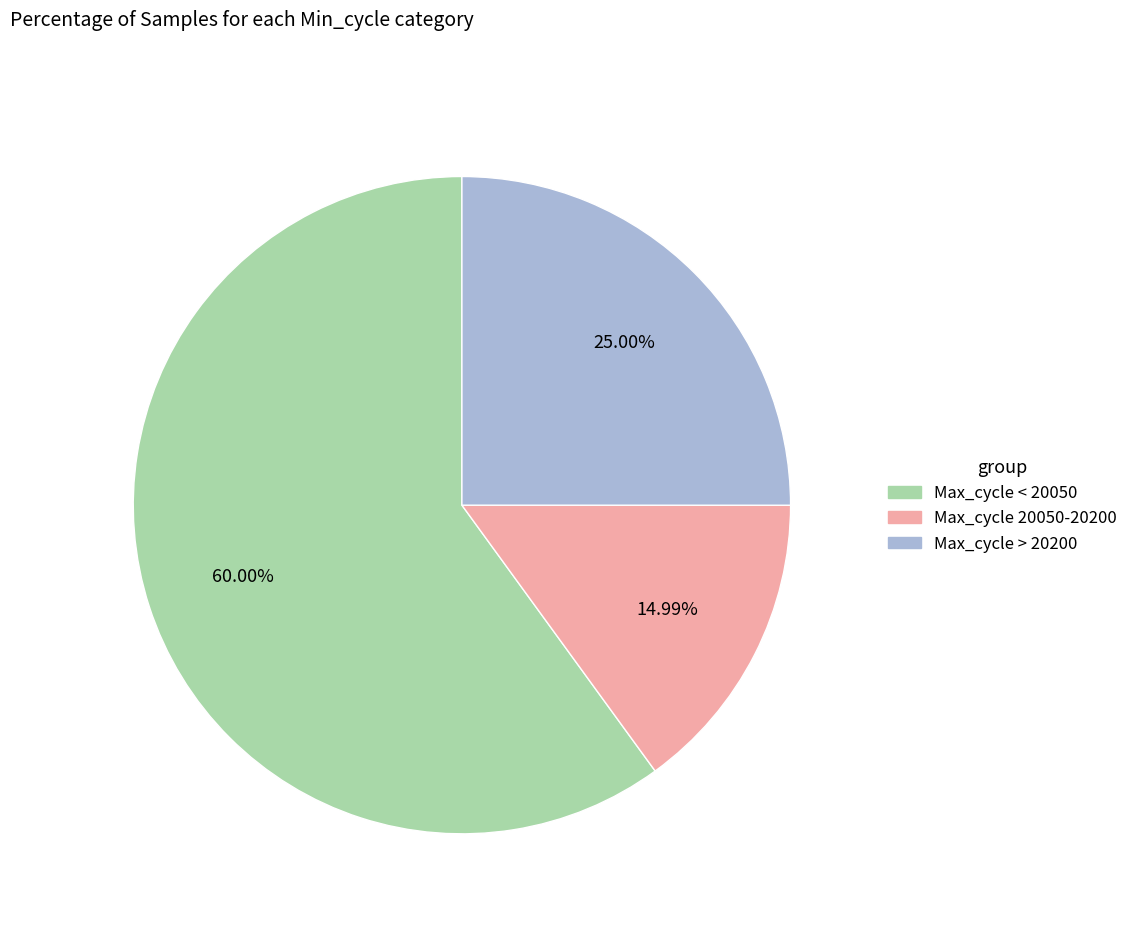

Is there a majority slice in this chart?

Yes